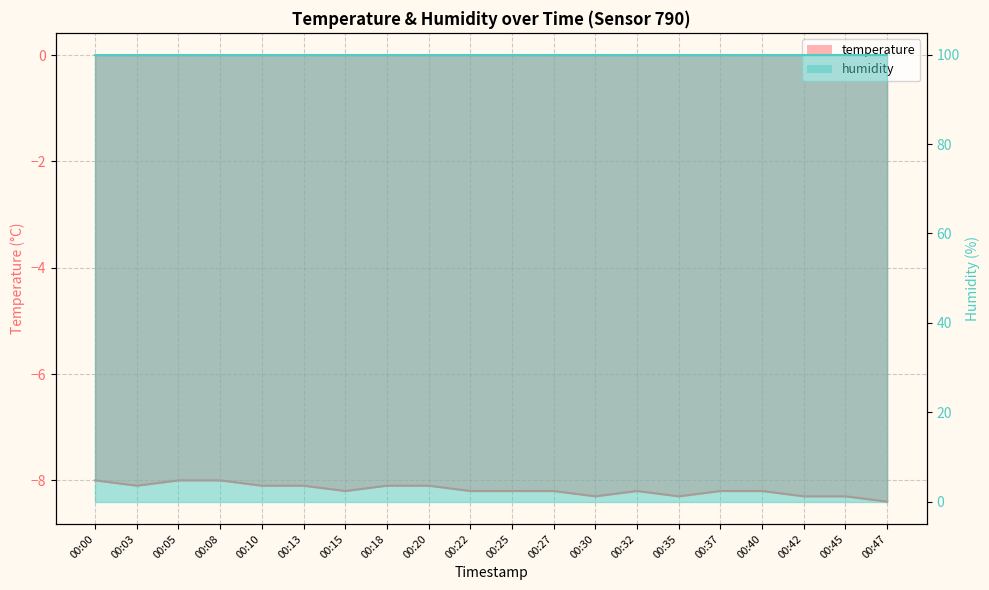

What is the value of the 11th point from the left?

-8.2